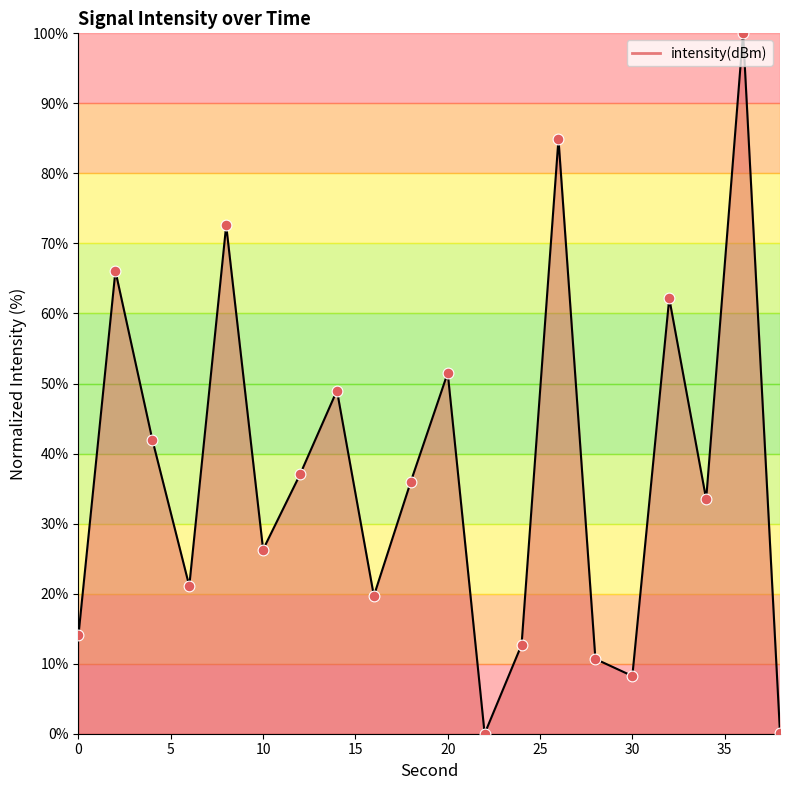

What is the difference between the maximum and minimum values?

100.0